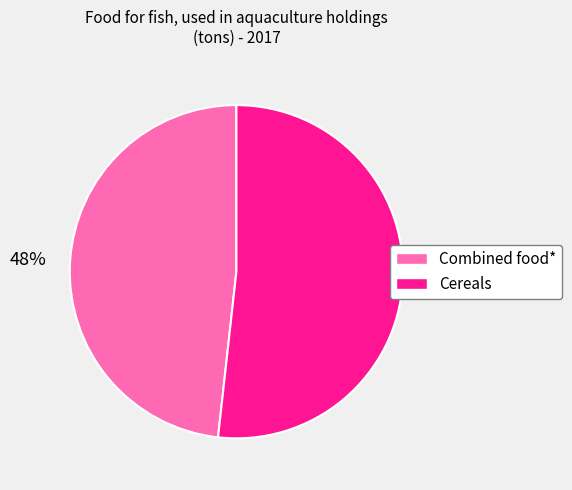

What is the majority slice?

Cereals